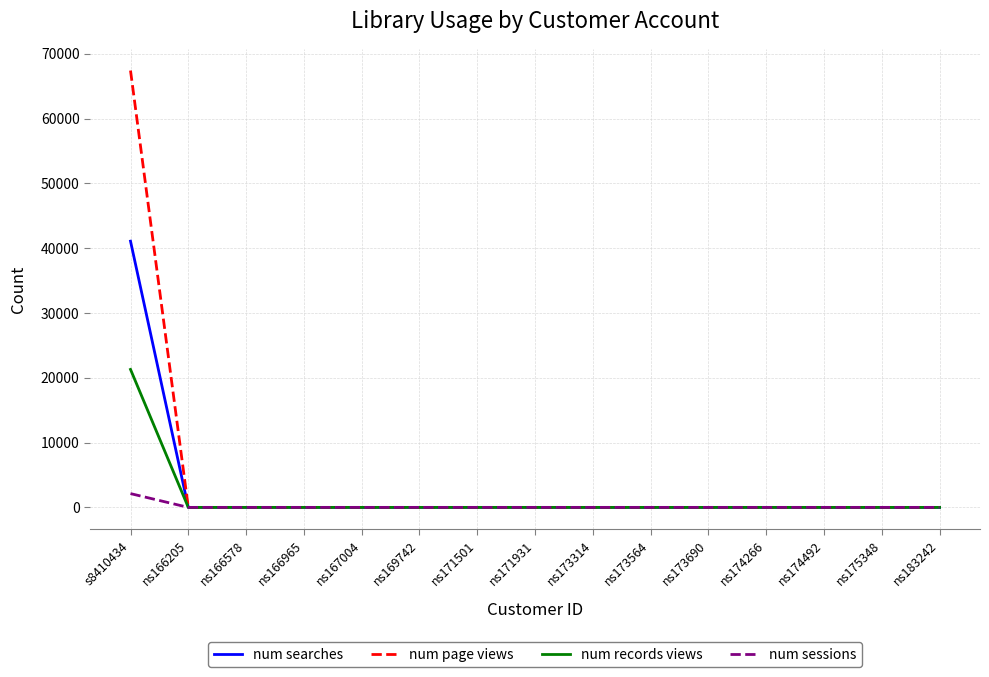

The value of num searches at ns169742 is -24368. True or false?

False